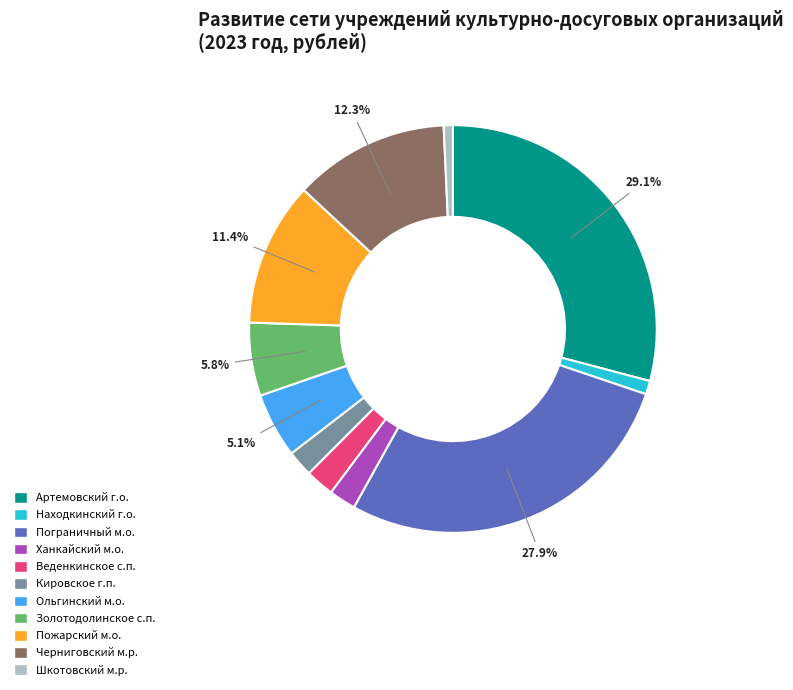

What is the largest slice in the pie chart?

Артемовский г.о.